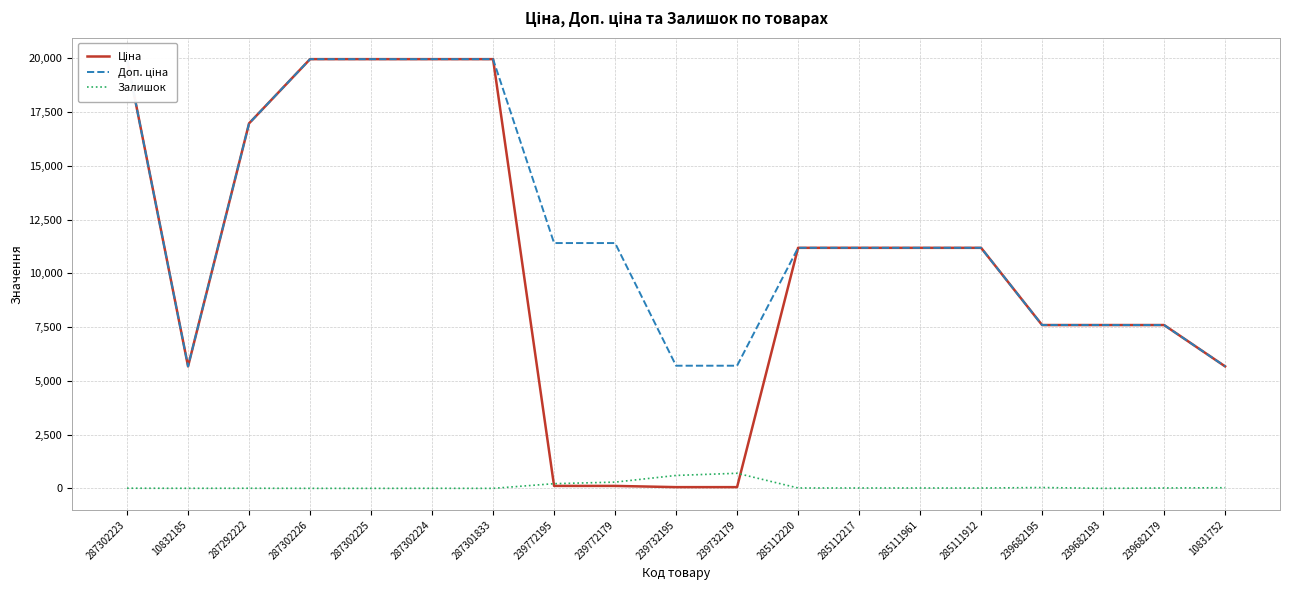

What are all the series names shown in the legend?

Ціна, Доп. ціна, Залишок